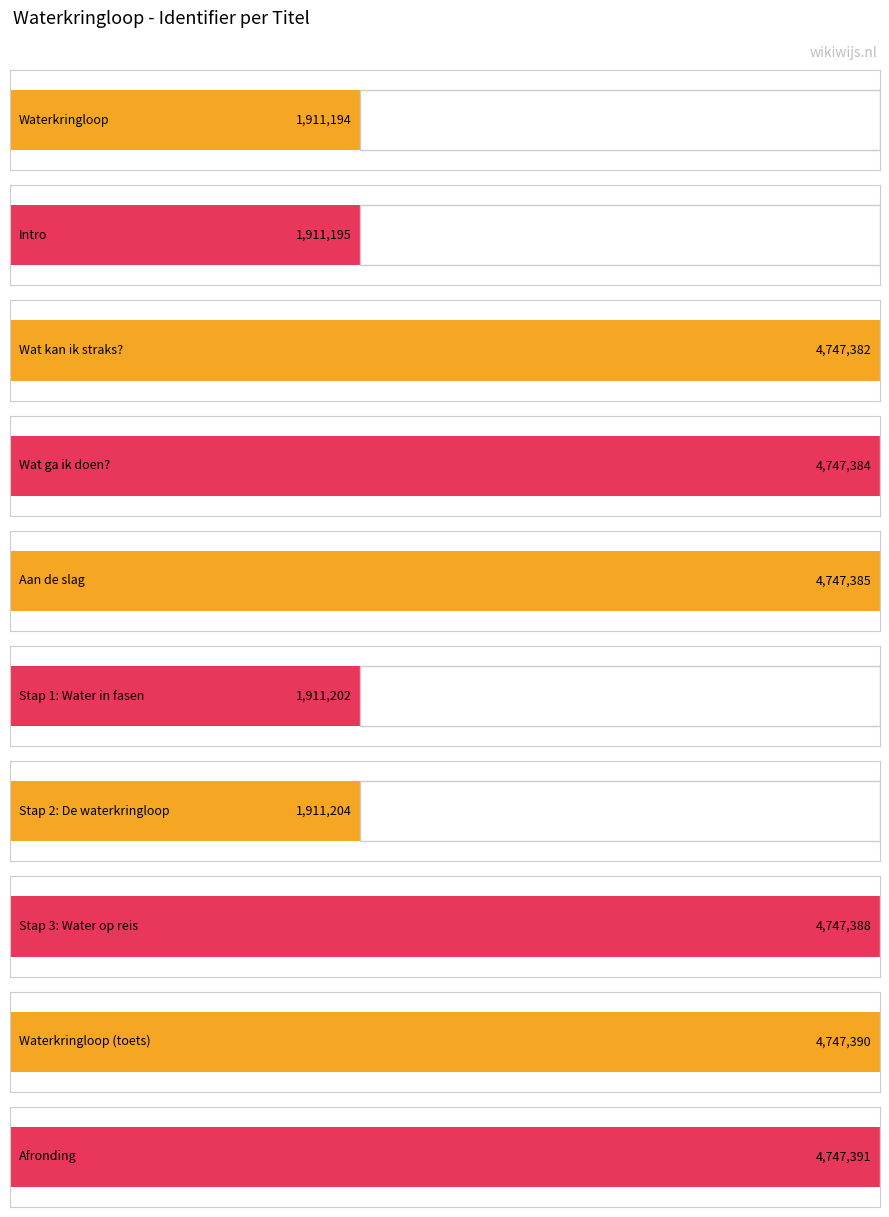

How many values exceed 4747384?

4